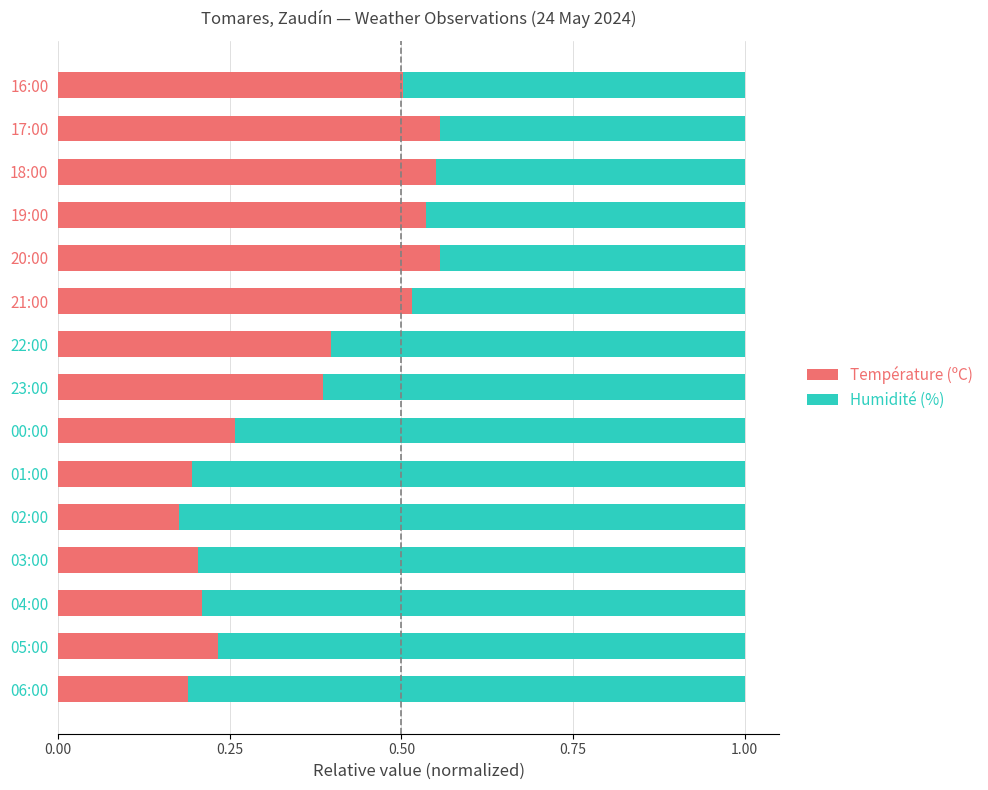

What is the total value across all series at 21:00?

1.0